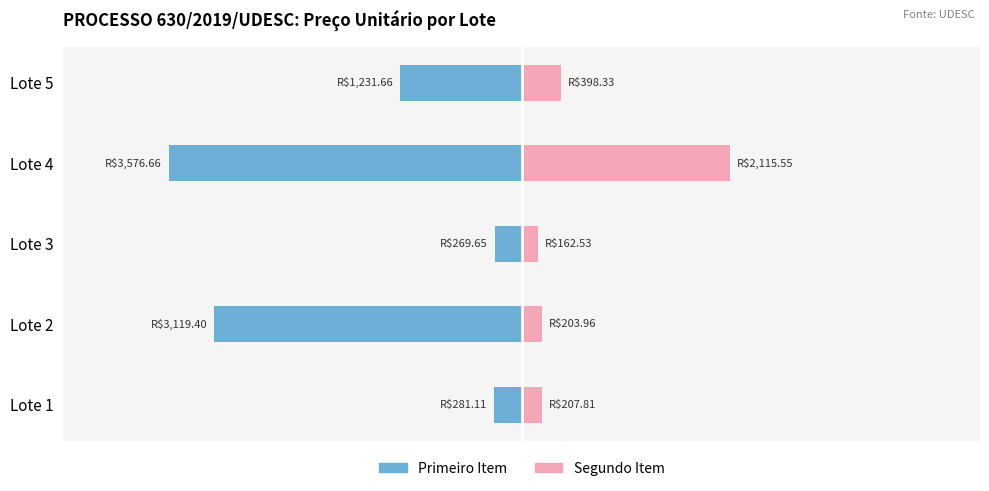

What is the sum of the Primeiro Item values at Lote 5 and Lote 1?

-1512.8